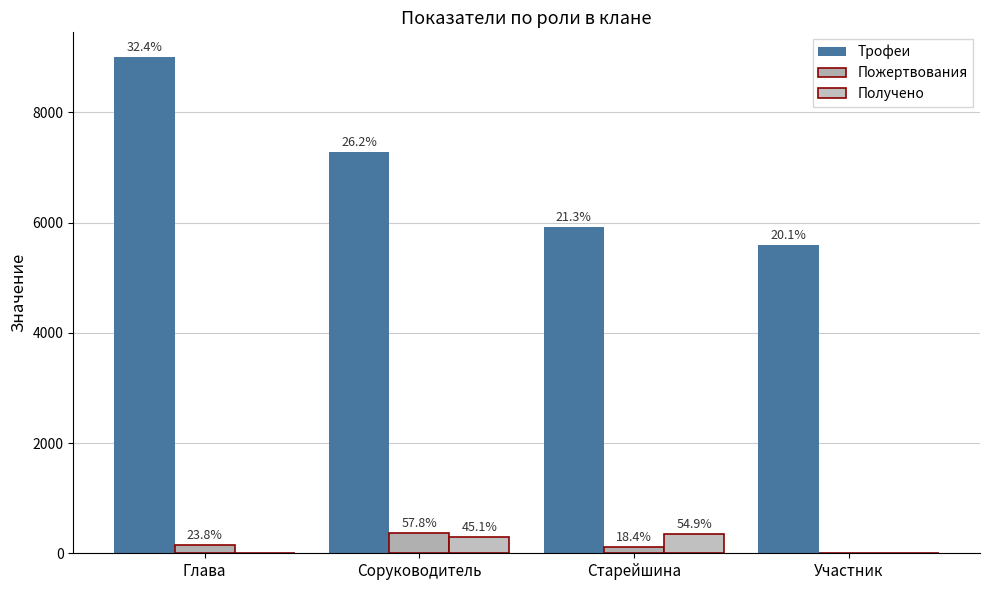

Are the bars grouped side by side (vs. stacked)?

Yes